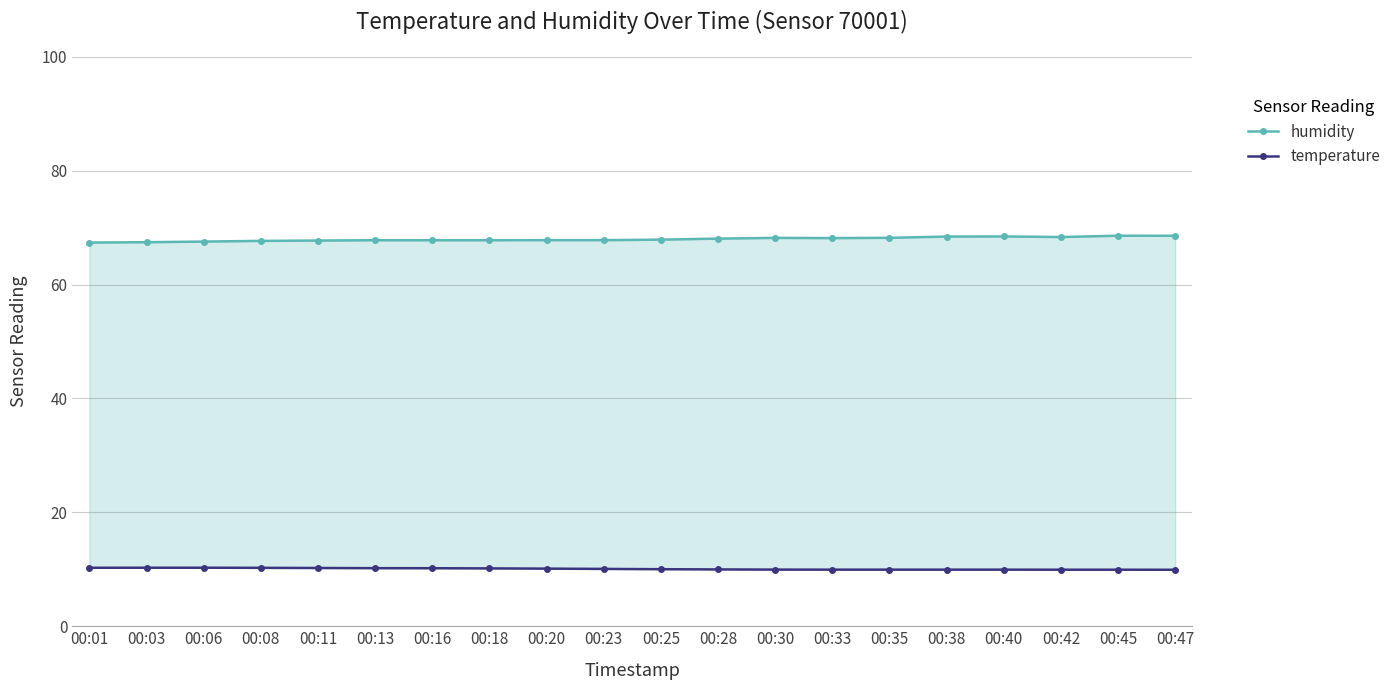

Reading left to right, what are all the values shown in this chart?

humidity: 67.4	67.5	67.6	67.7	67.7	67.8	67.8	67.8	67.8	67.8	67.9	68.1	68.2	68.2	68.2	68.4	68.5	68.4	68.6	68.6
temperature: 10.3	10.3	10.3	10.3	10.2	10.2	10.2	10.2	10.1	10.1	10.0	10.0	9.9	9.9	9.9	9.9	9.9	9.9	9.9	9.9